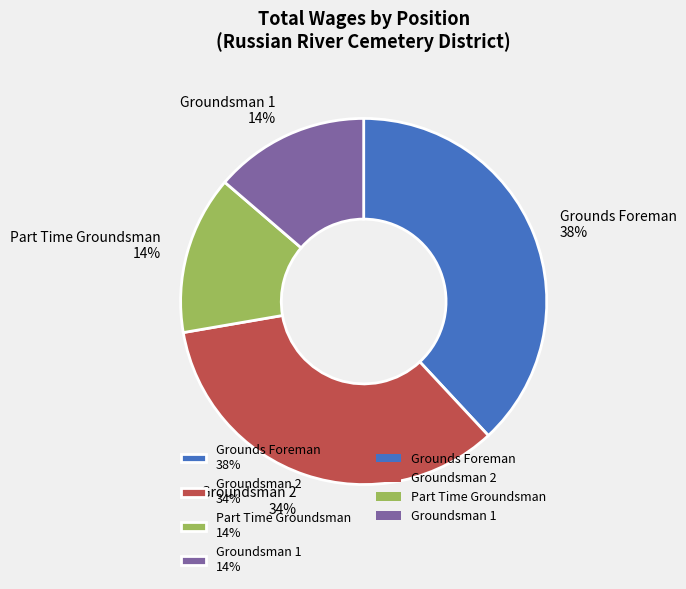

Which category has the biggest portion of the pie?

Grounds Foreman